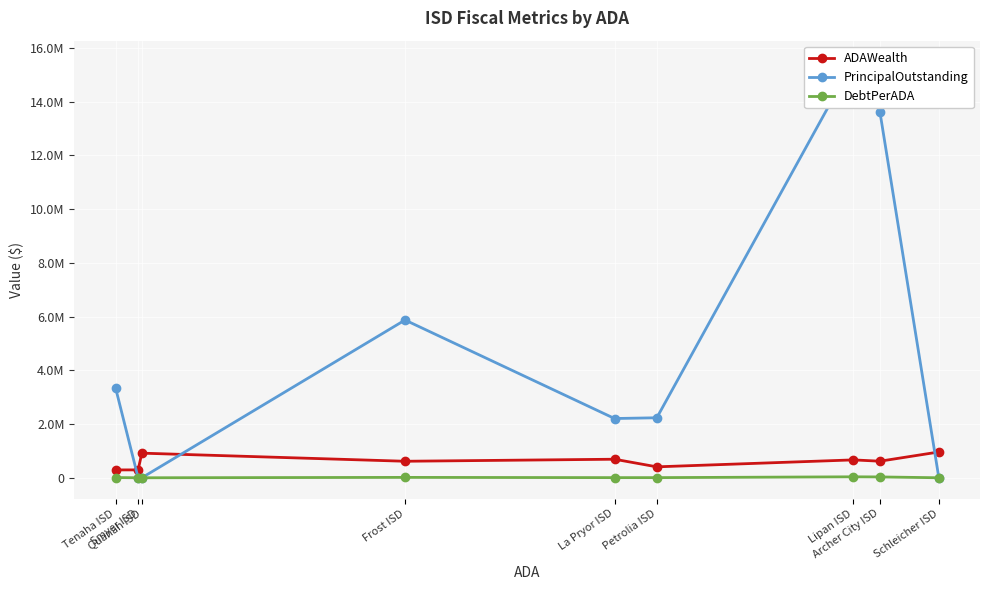

What value does the DebtPerADA series have at Frost ISD?

13928.2